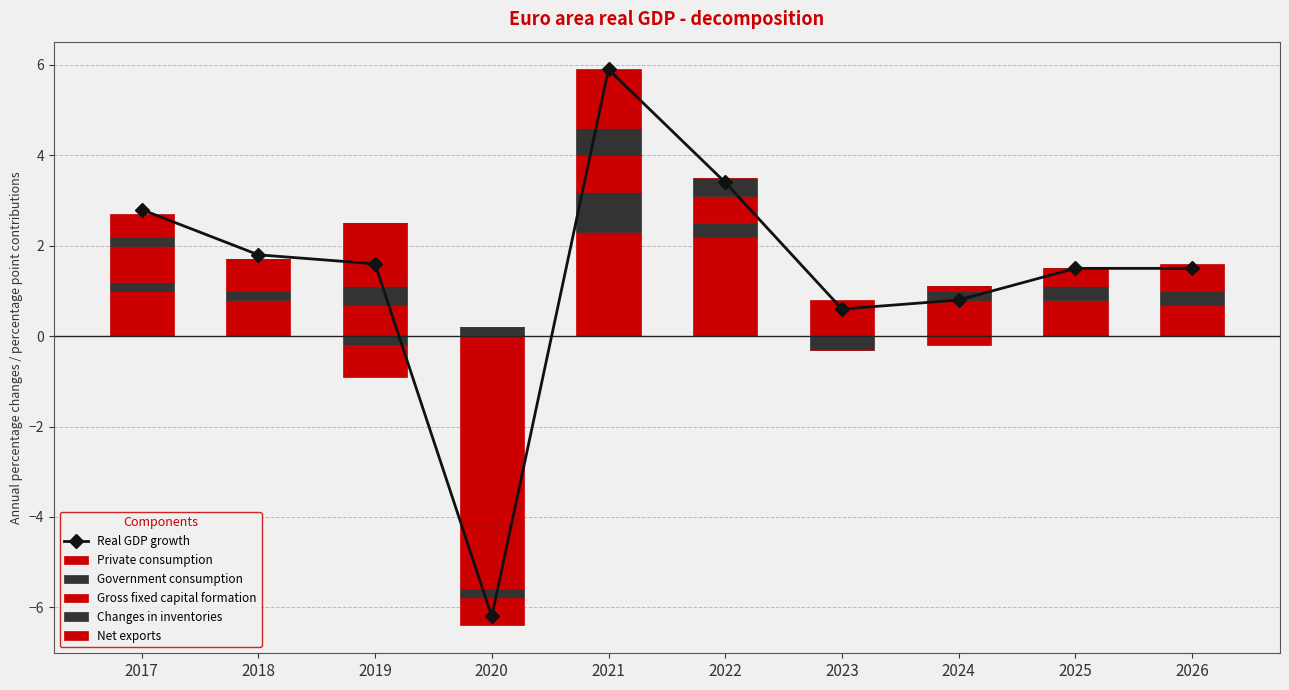

At how many categories does at least one series exceed -3?

10